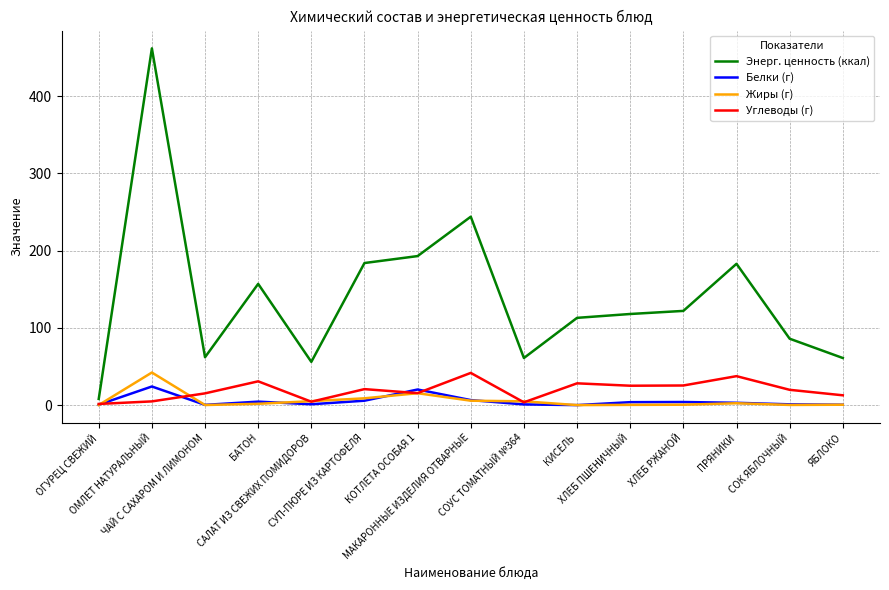

What is the sum of the Белки (г) values at ХЛЕБ ПШЕНИЧНЫЙ and ХЛЕБ РЖАНОЙ?

7.8